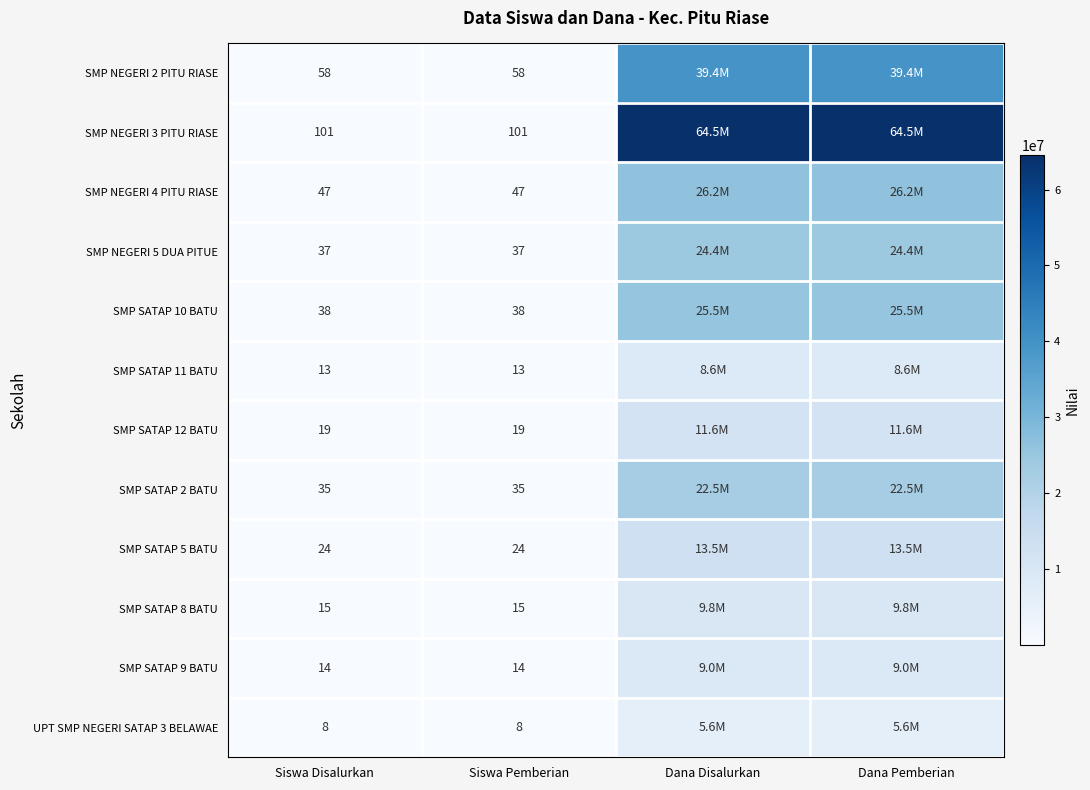

Is the value of SMP SATAP 11 BATU at Siswa Pemberian greater than the value of SMP SATAP 12 BATU at Siswa Disalurkan?

No